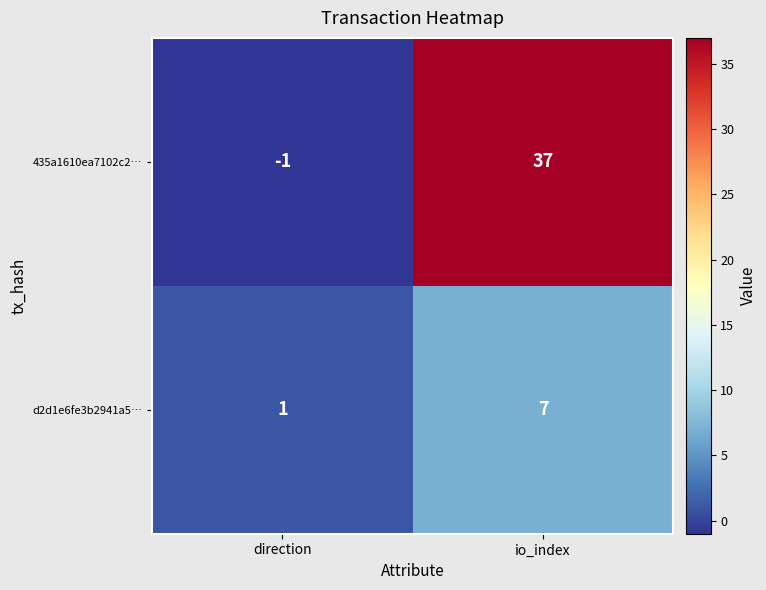

Where is 435a1610ea7102c2… nearest to the value 18?

direction